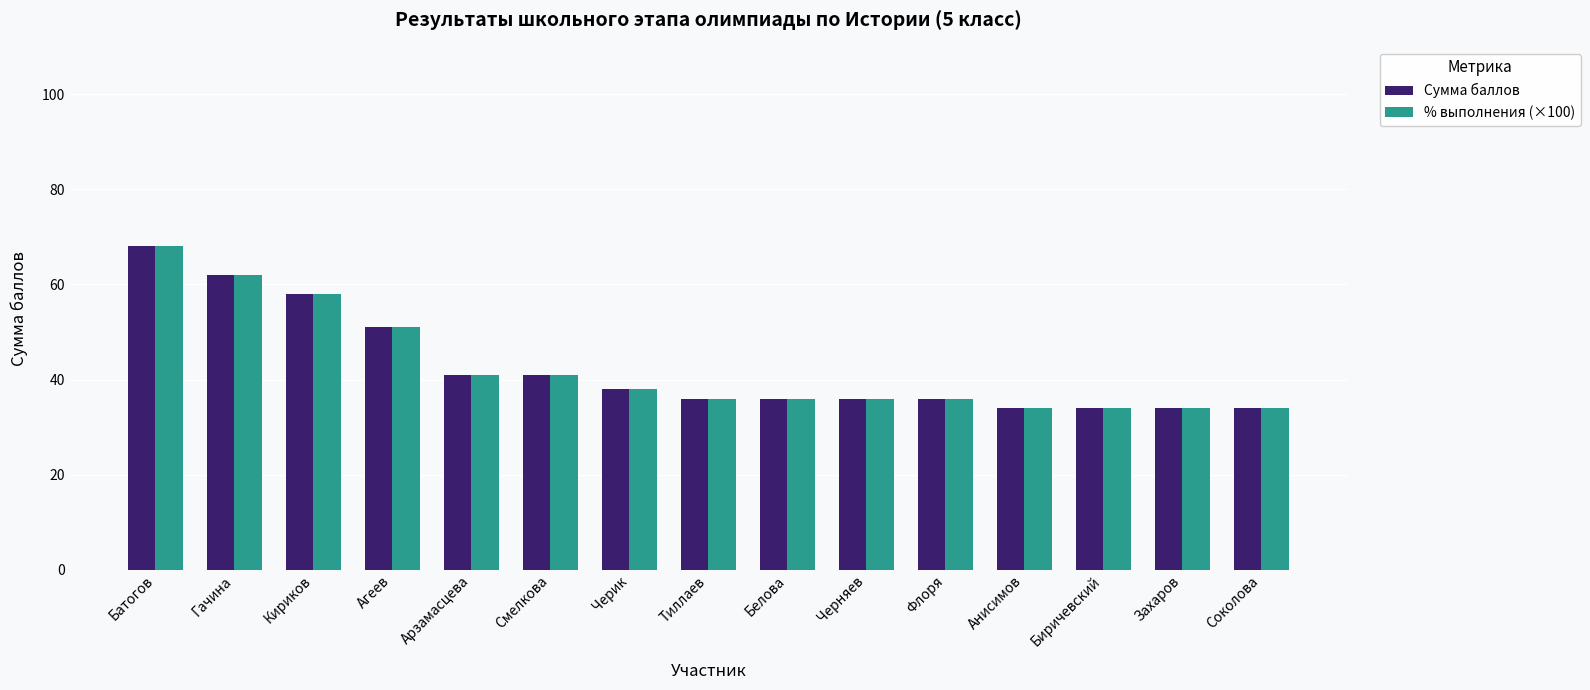

What is the label of the 11th bar from the right?

Арзамасцева